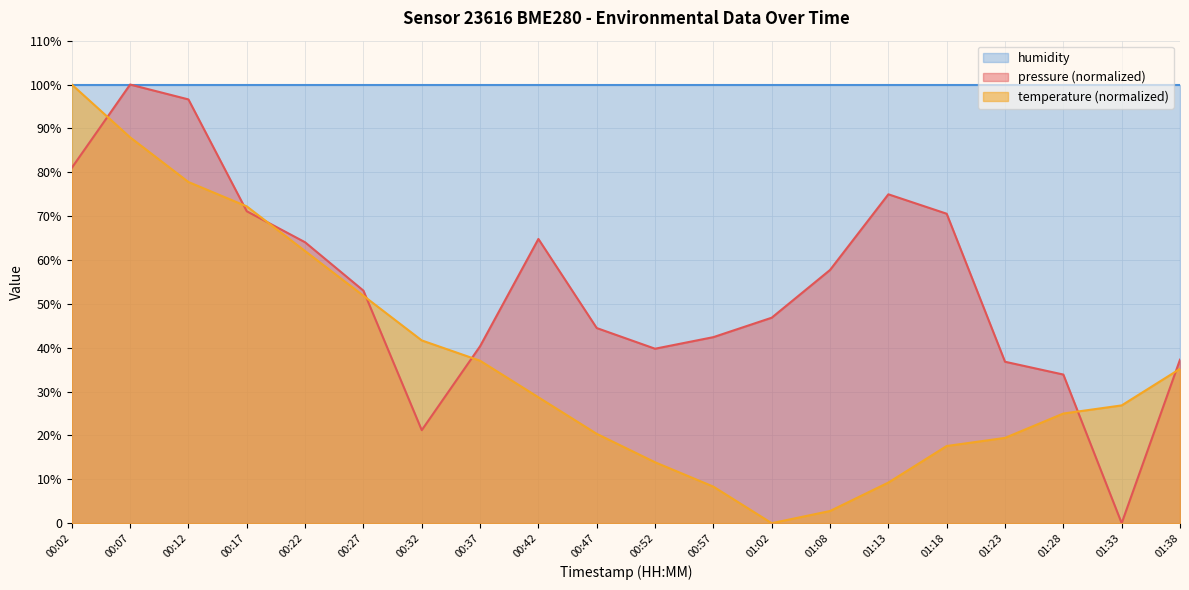

What is the value of the pressure point at the 13th from the left?

46.8